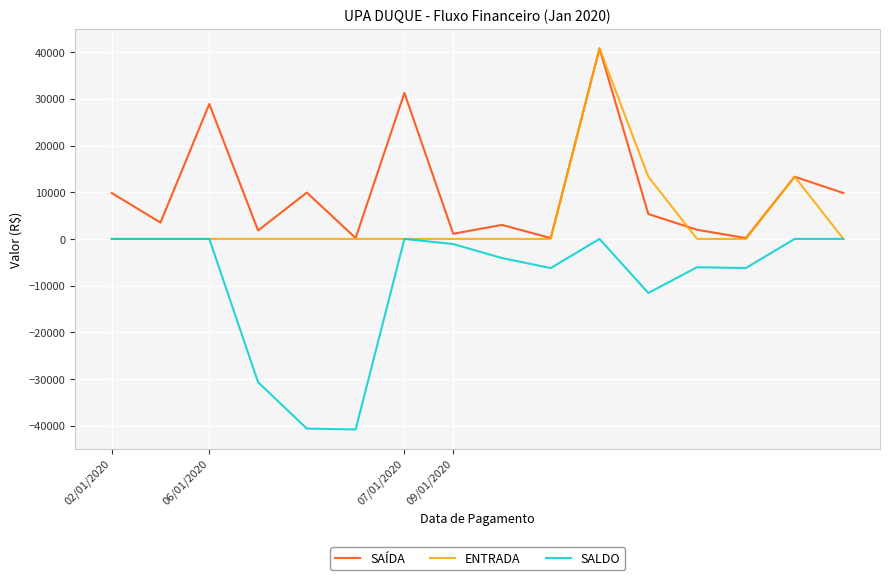

True or false: SALDO and SAÍDA cross at least once.

False